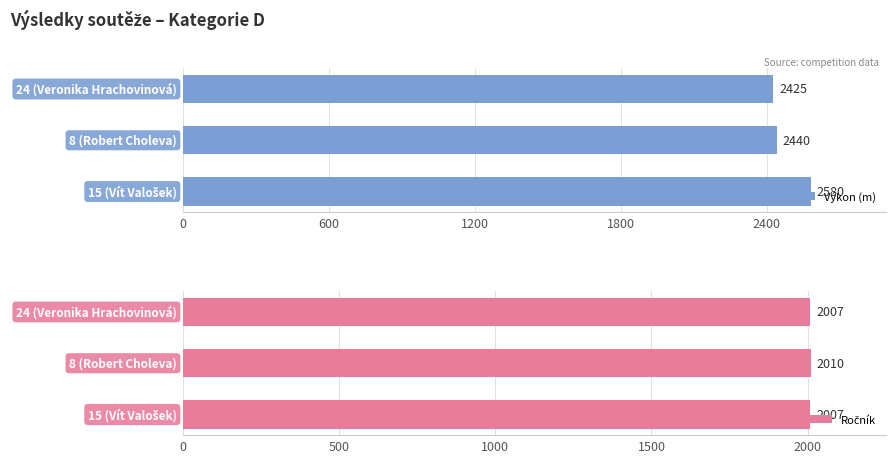

How many Ročník values are between 2007 and 2010?

3